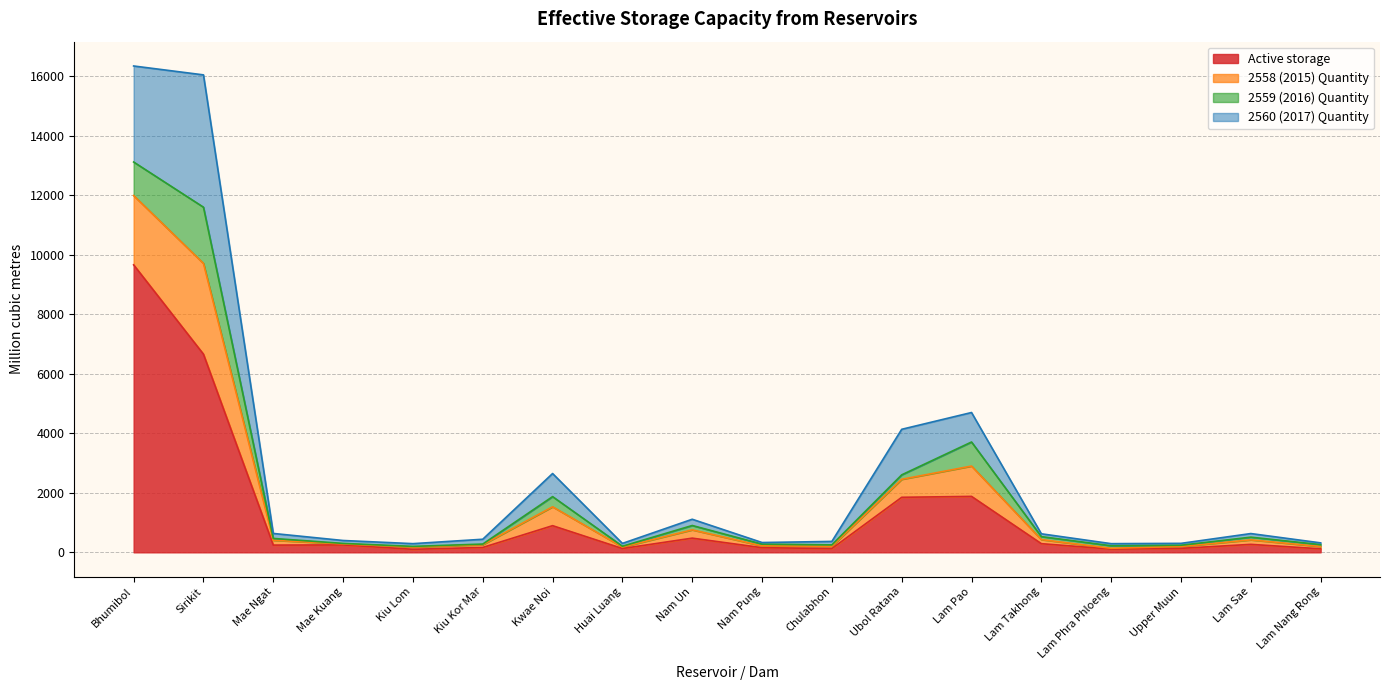

The Active storage series shows 477.0 at Nam Un. True or false?

True